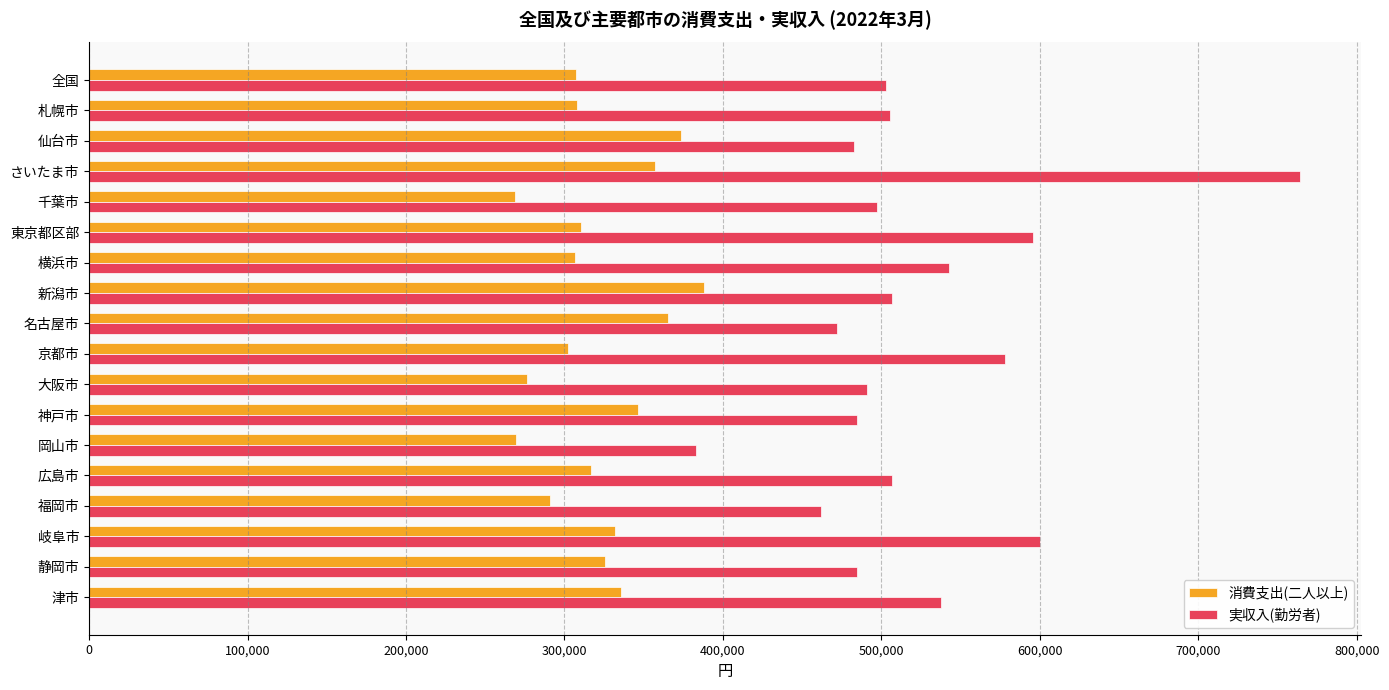

Rank the series by their average value, from lowest to highest.

消費支出(二人以上), 実収入(勤労者)